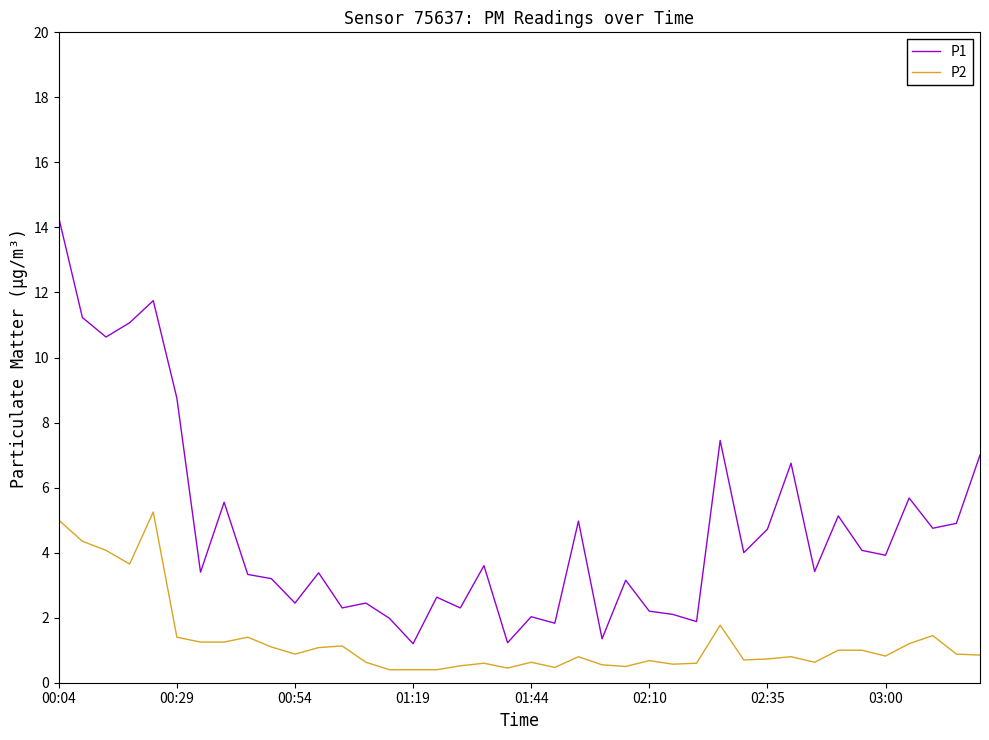

True or false: P2 and P1 intersect in this chart.

False